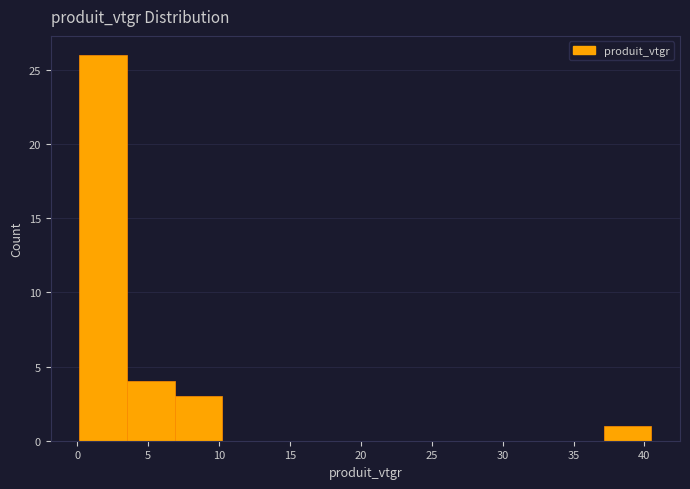

How tall is the bar that spans 0.0 to 3.5 on the x-axis? Neither the bar edges nor the heights are printed on the chart, so give them approximately, as read against the axes.

26